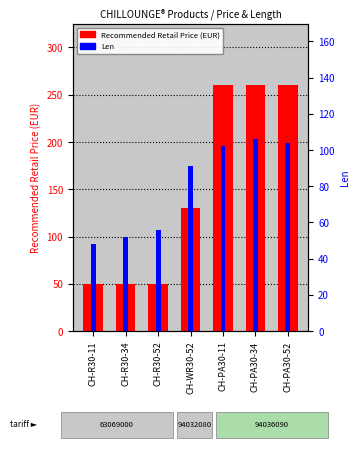

The value of Len at CH-R30-34 is 52.0. True or false?

True